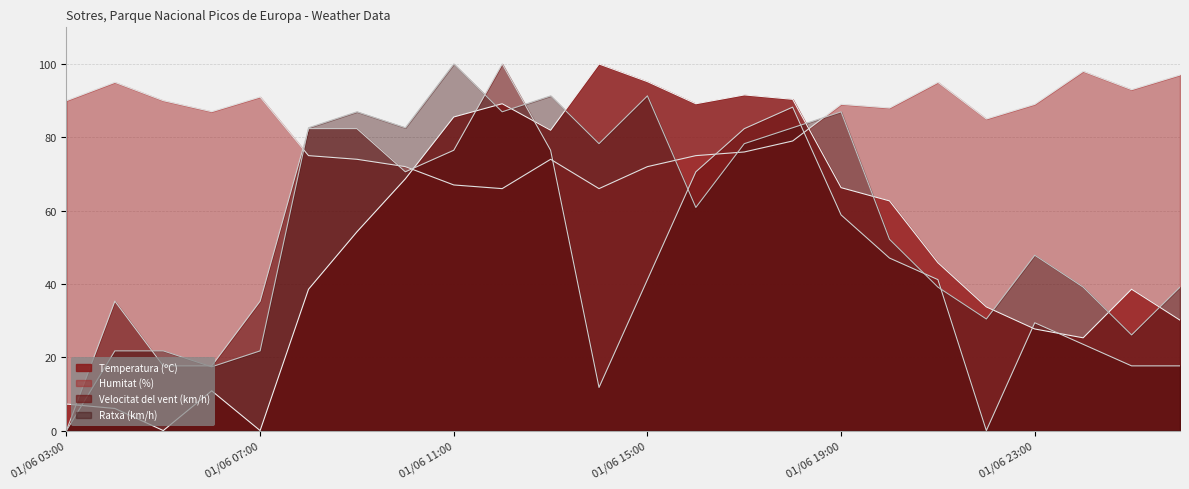

What position from the left is 01/06 17:00?

15